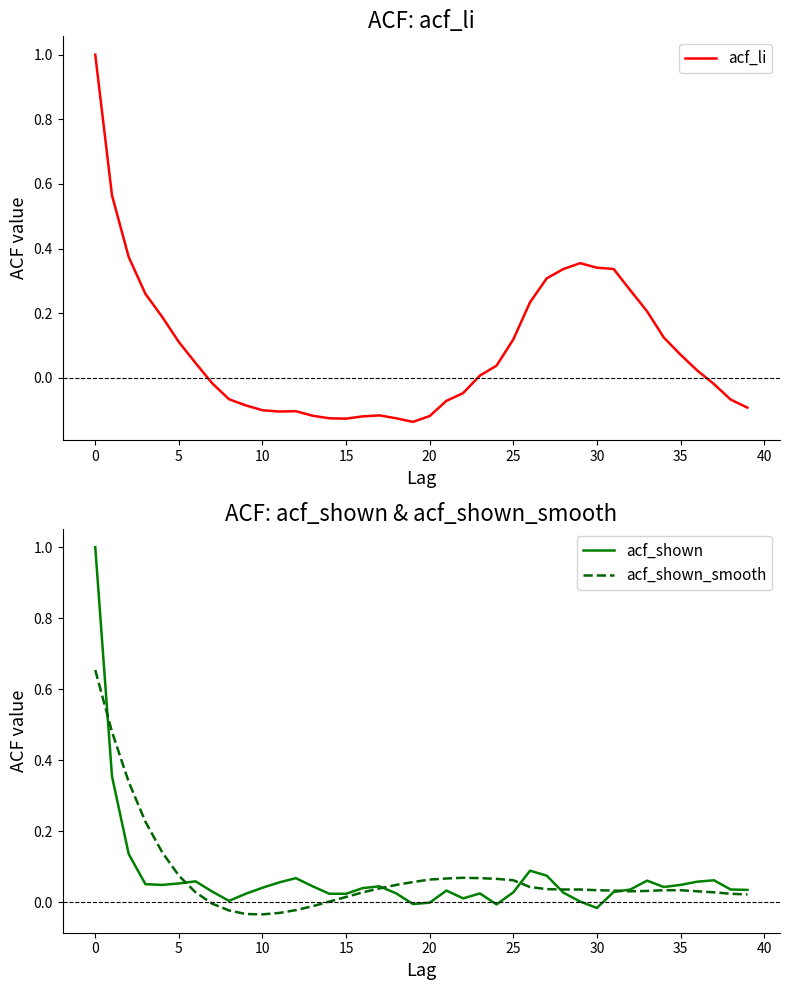

Is it true that acf_shown equals 0.0 at 5?

False